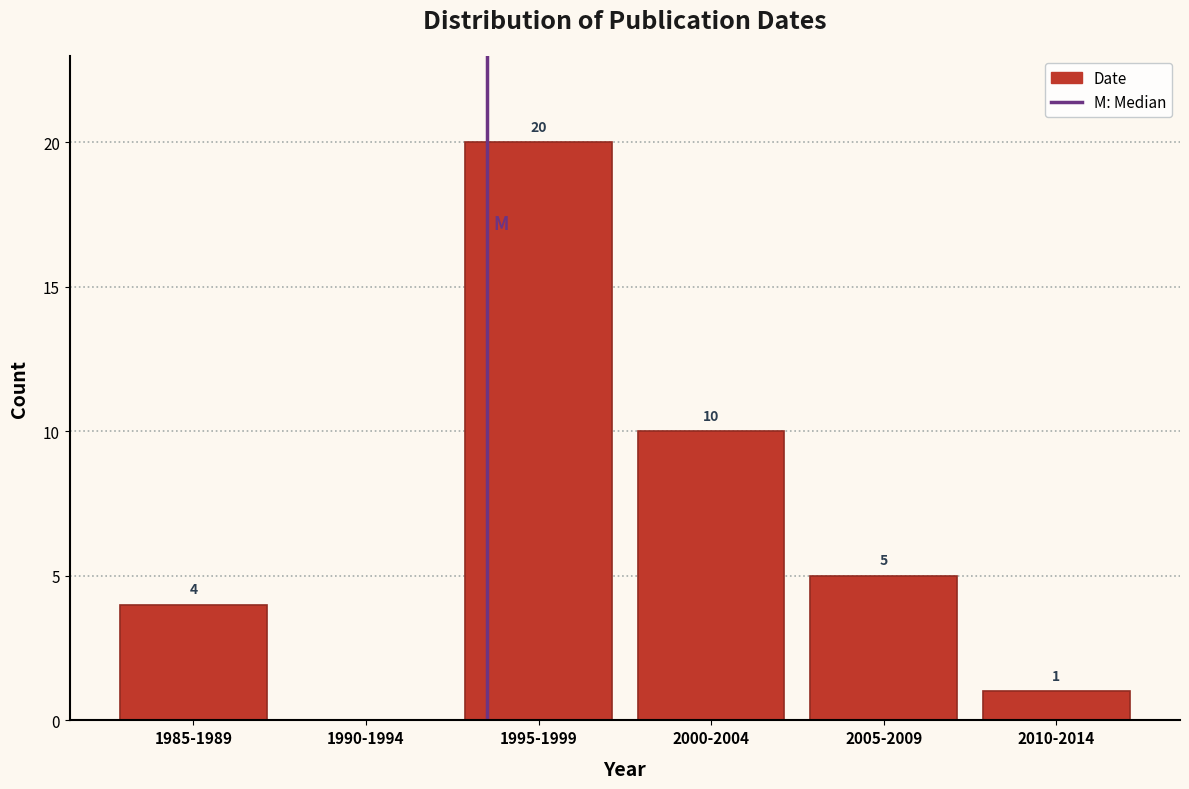

Reading right to left, what are all the values shown in this chart?

2010-2014=1	2005-2009=5	2000-2004=10	1995-1999=20	1990-1994=0	1985-1989=4